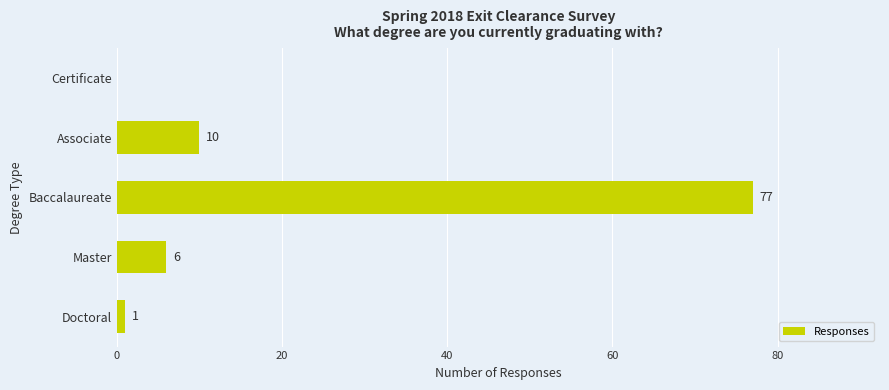

The chart shows a value of 2 at Master. True or false?

False